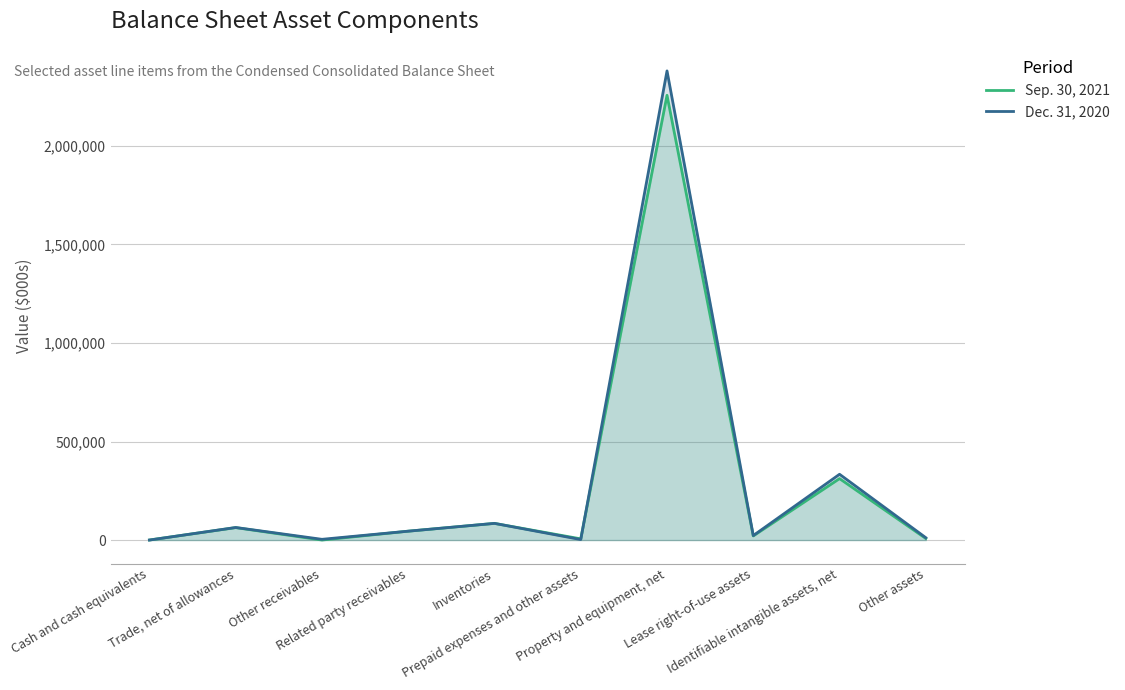

How many interior local peaks does the Dec. 31, 2020 series have?

4